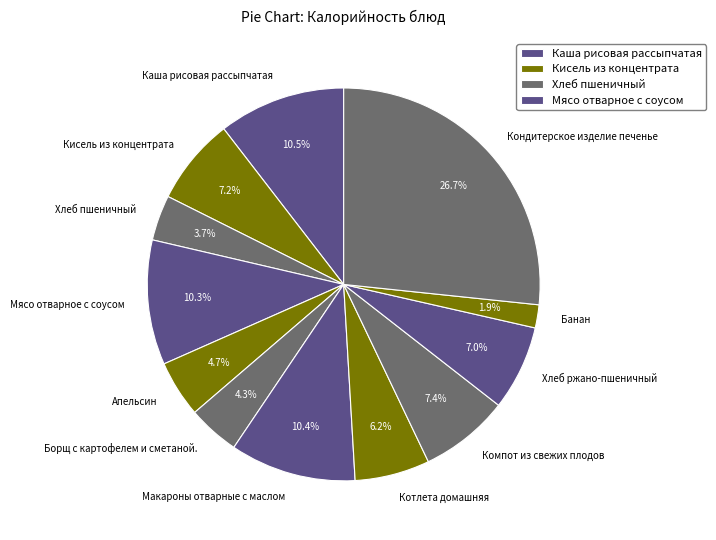

What is the ratio of the value at Хлеб пшеничный to the value at Компот из свежих плодов?

0.5